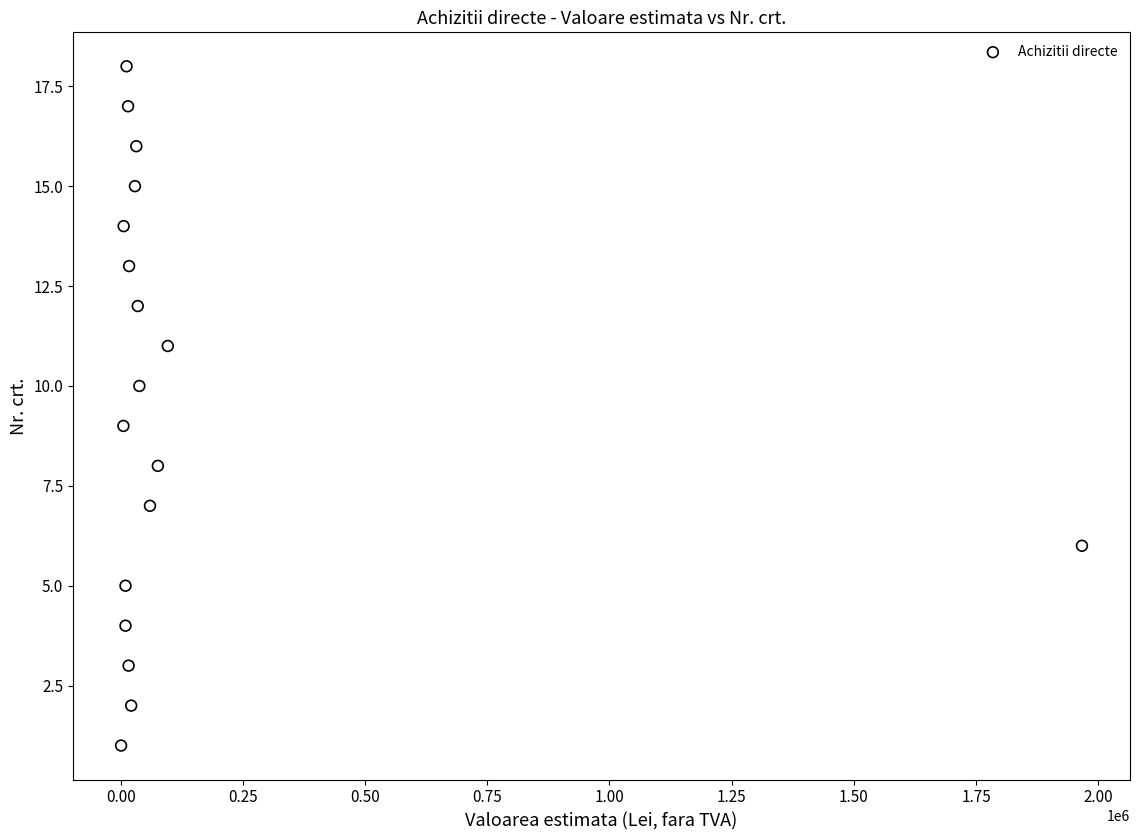

What is the range of Y values (max minus min)?

17